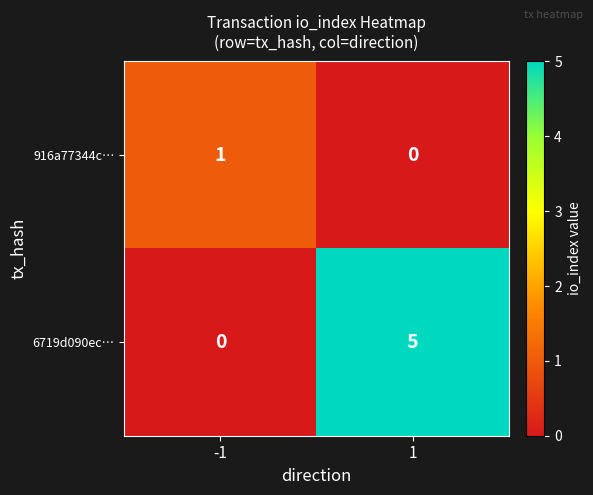

What is the sum of the 6719d090ec… values at -1 and 1?

5